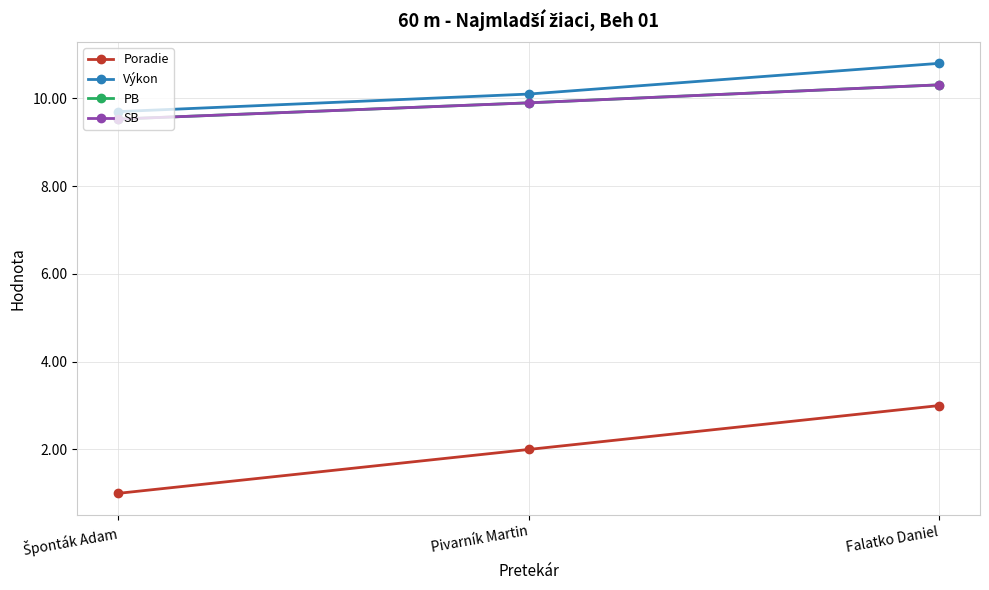

True or false: PB has a value of 10.3 at Falatko Daniel.

True